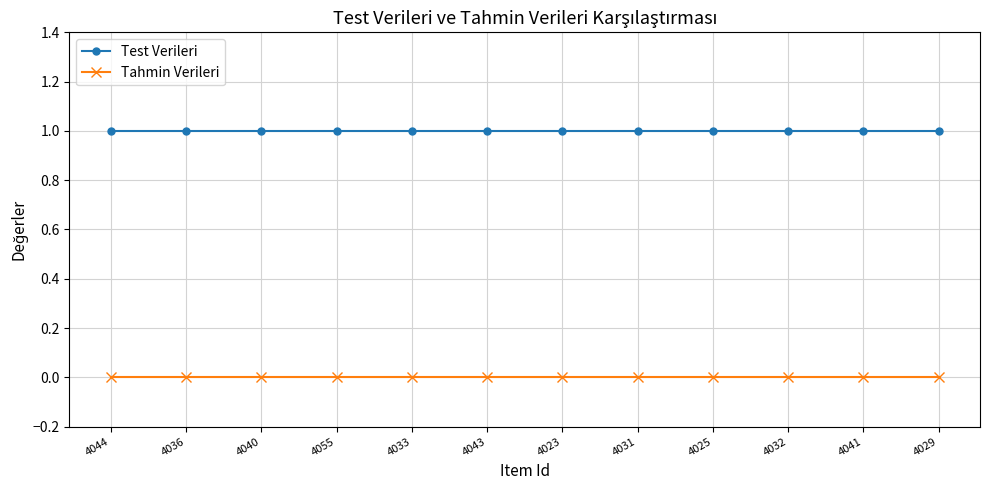

What is the sum of the Test Verileri values at 4031 and 4025?

2